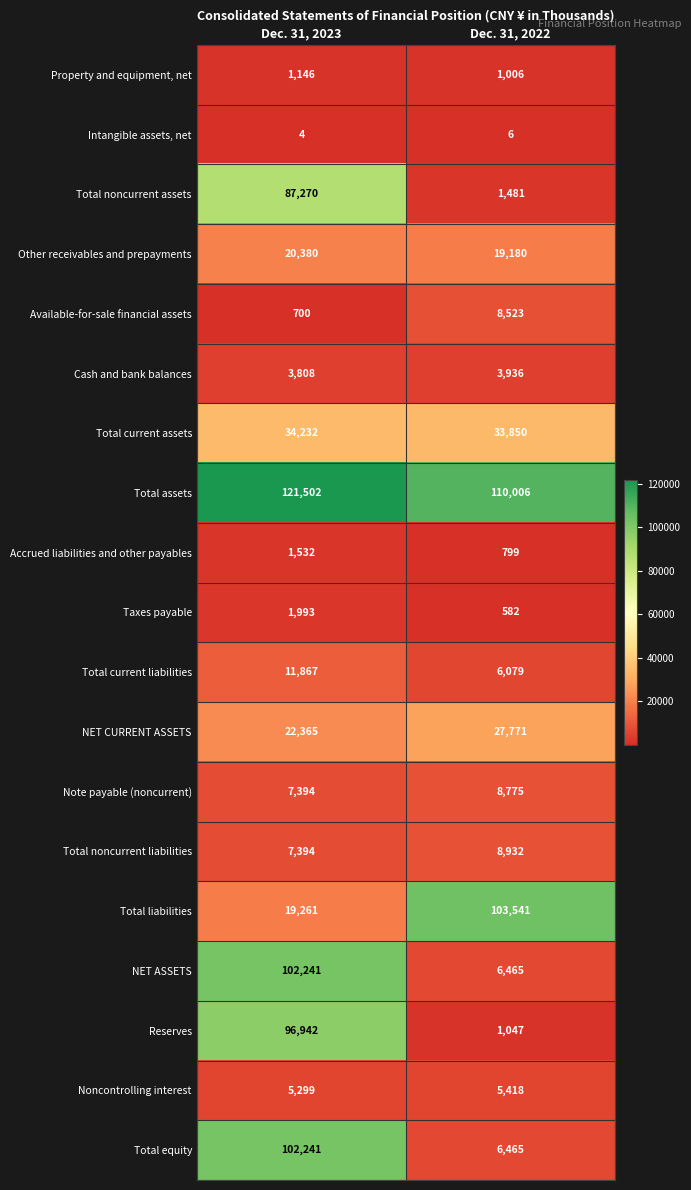

What is the spread (max minus min) of values at Dec. 31, 2023?

121498